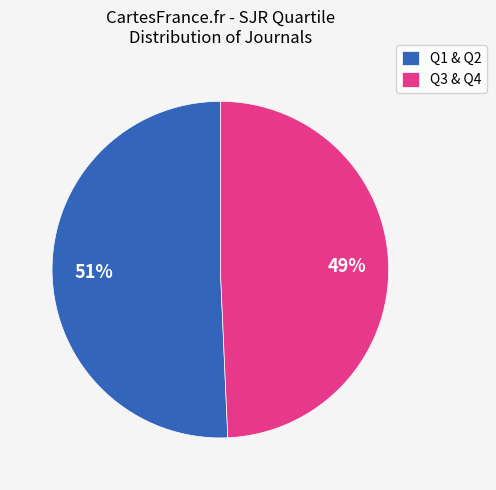

Is the sum of Q3 & Q4 and Q1 & Q2 greater than half?

Yes